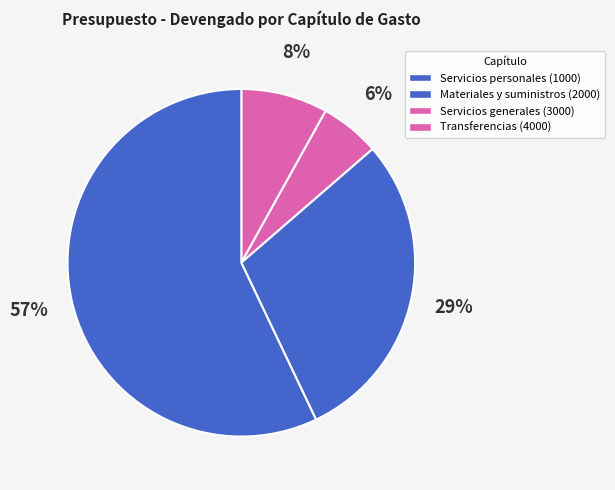

Which category has the smallest portion of the pie?

Servicios generales (3000)